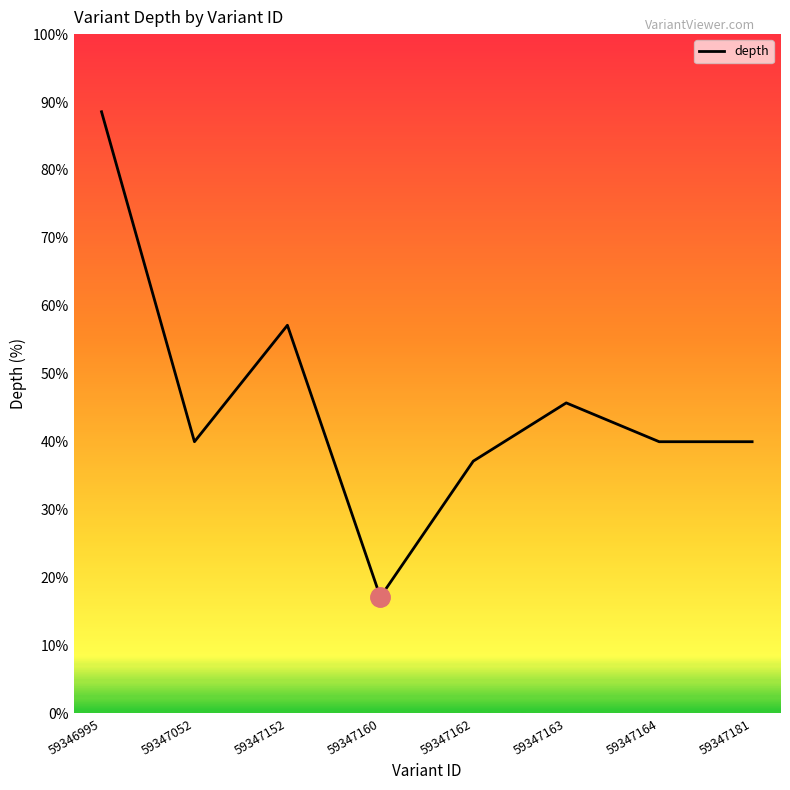

The value at 59347052 is 15.4. True or false?

False